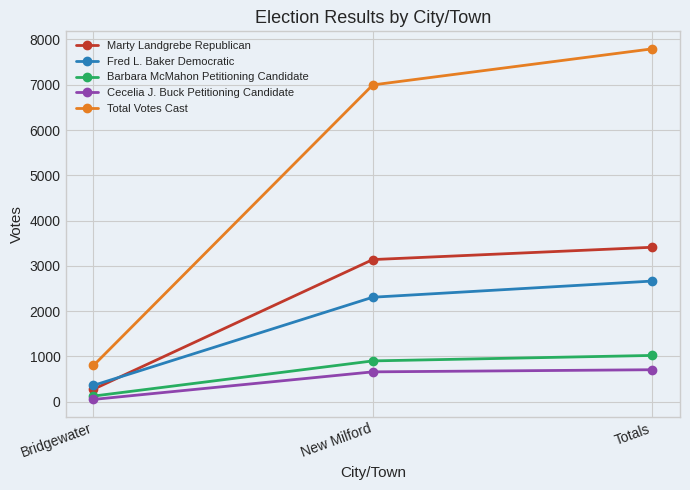

The Barbara McMahon Petitioning Candidate series shows 1019 at Totals. True or false?

True